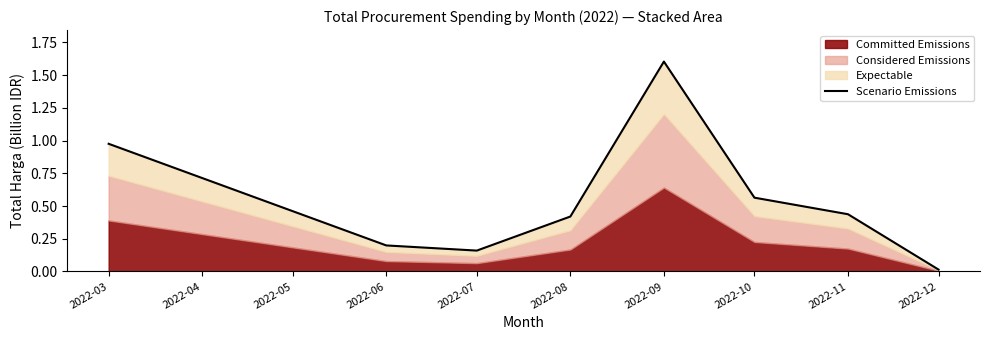

What is the value of the 2nd point from the left?

0.2